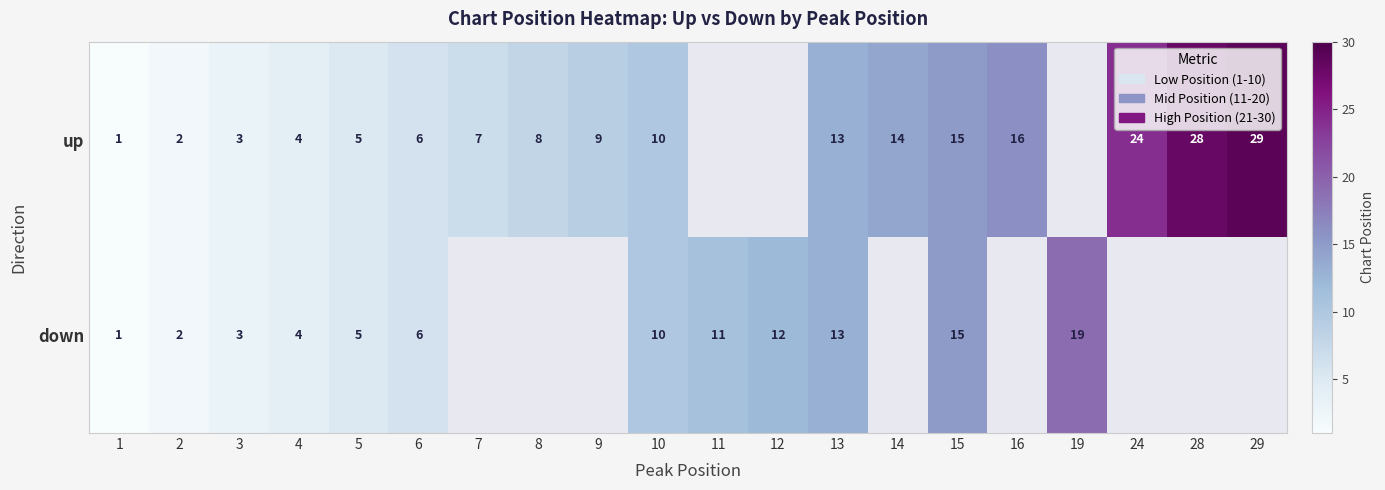

What is the sum of the up values at 8 and 29?

37